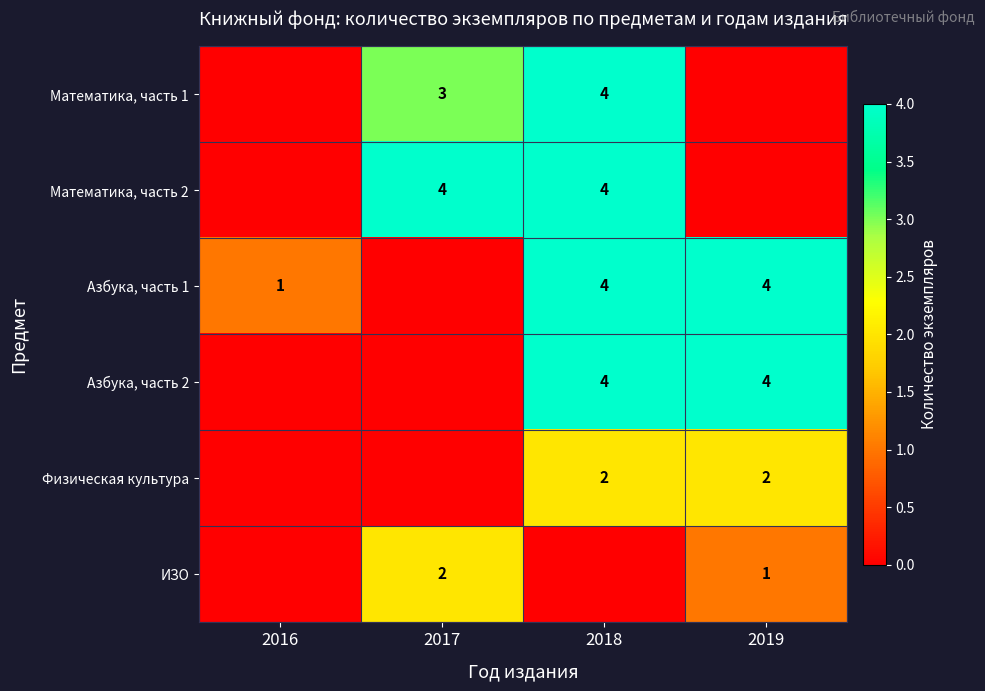

What is the sum of the Математика, часть 2 values at 2018 and 2017?

8